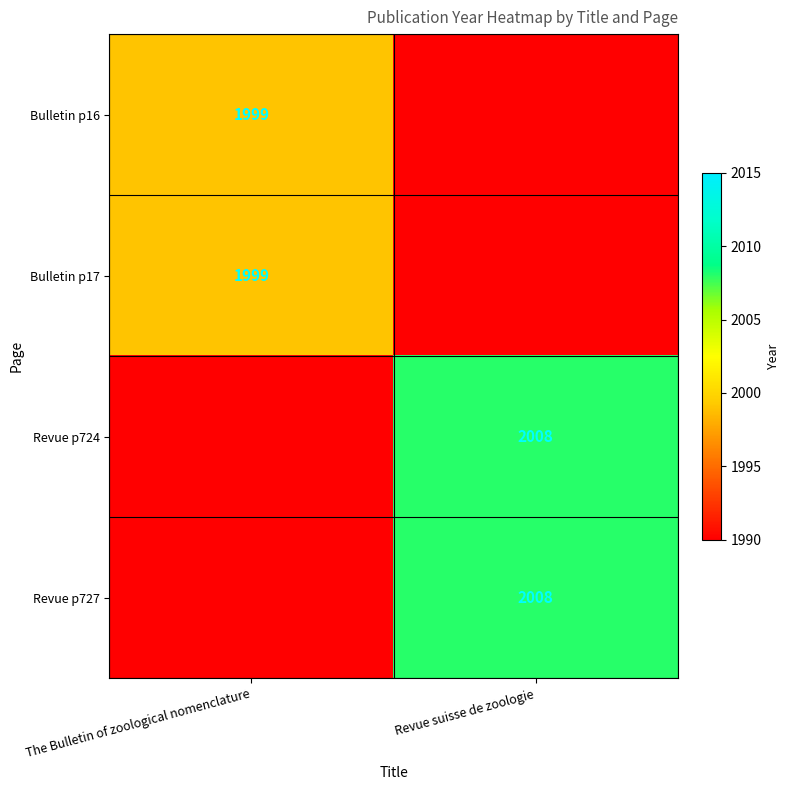

Is it true that Bulletin p17 equals 787 at The Bulletin of zoological nomenclature?

False